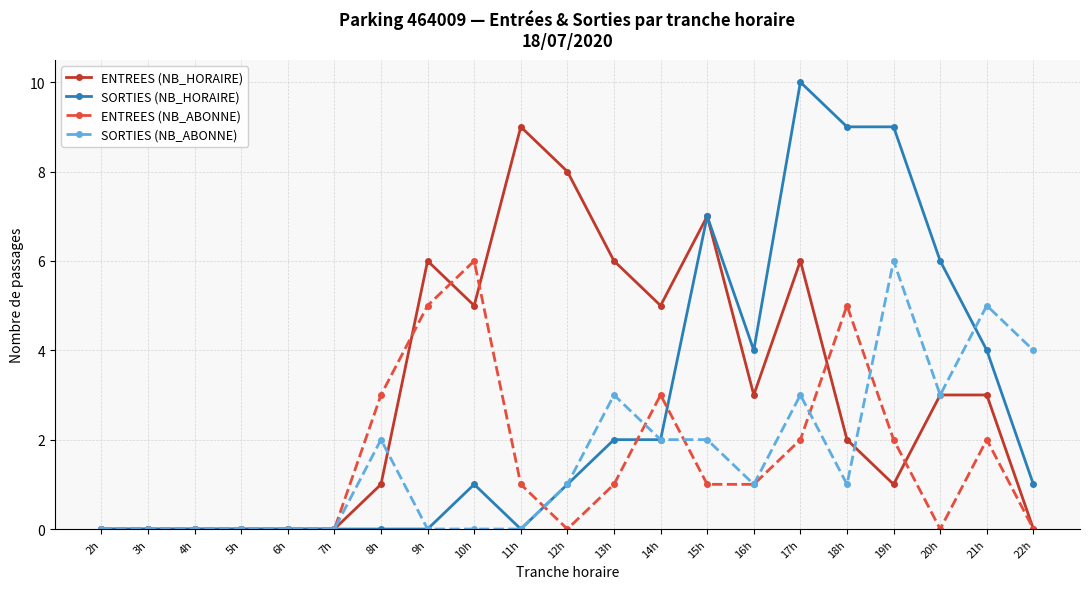

Is it true that SORTIES (NB_HORAIRE) equals -3 at 11h?

False